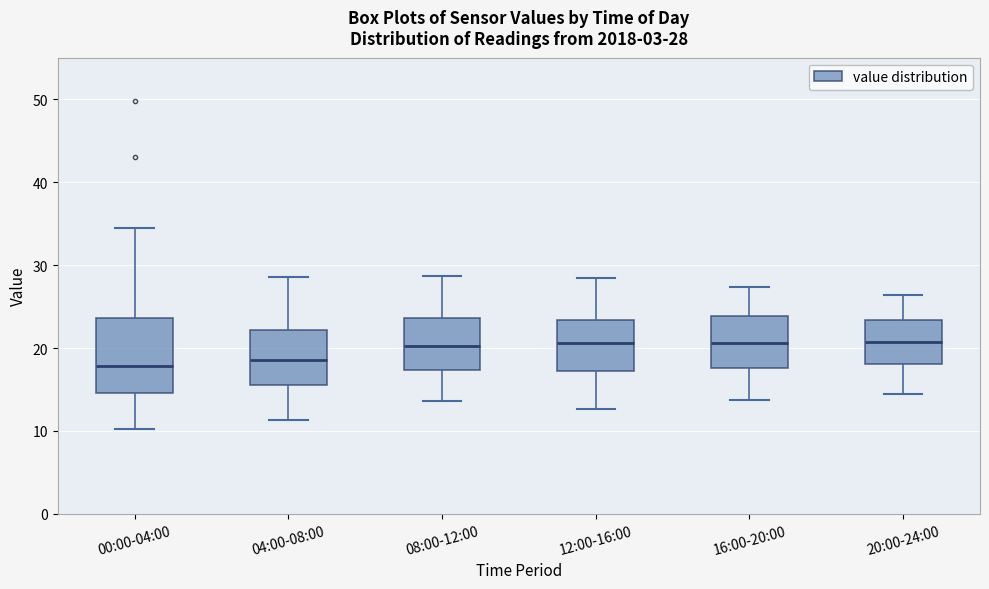

Which box is the tallest, from its lower edge to its upper edge?

00:00-04:00